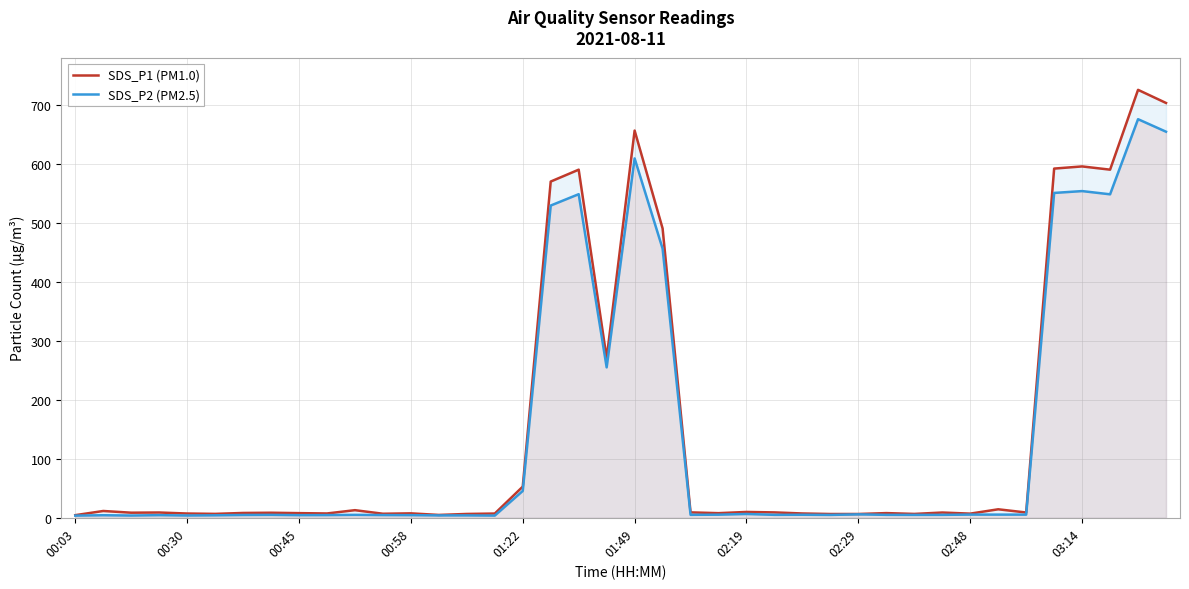

Rank the series by their maximum value, from lowest to highest.

SDS_P2 (PM2.5), SDS_P1 (PM1.0)